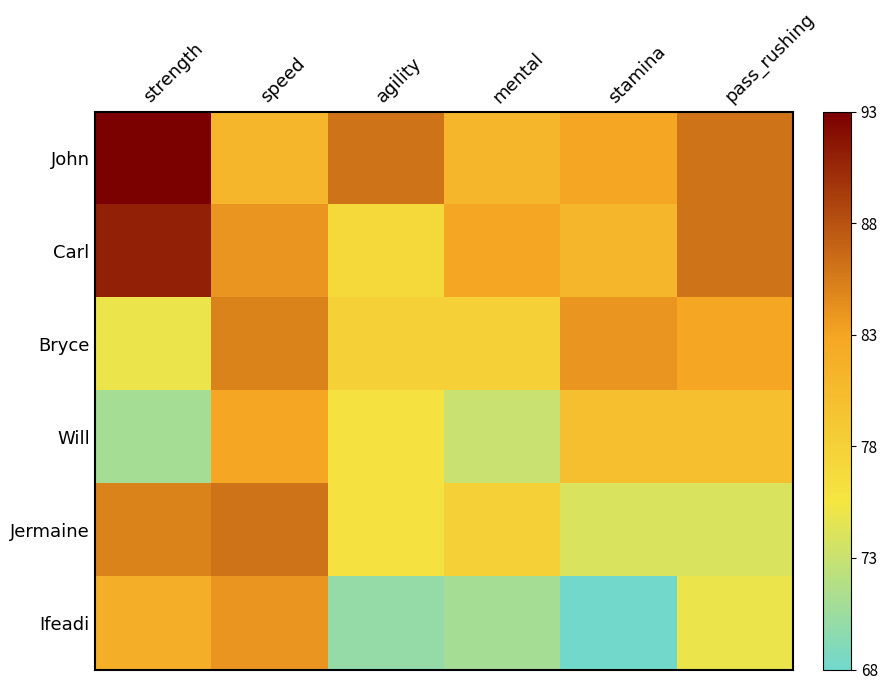

Which label corresponds to the smallest value in the chart?

stamina